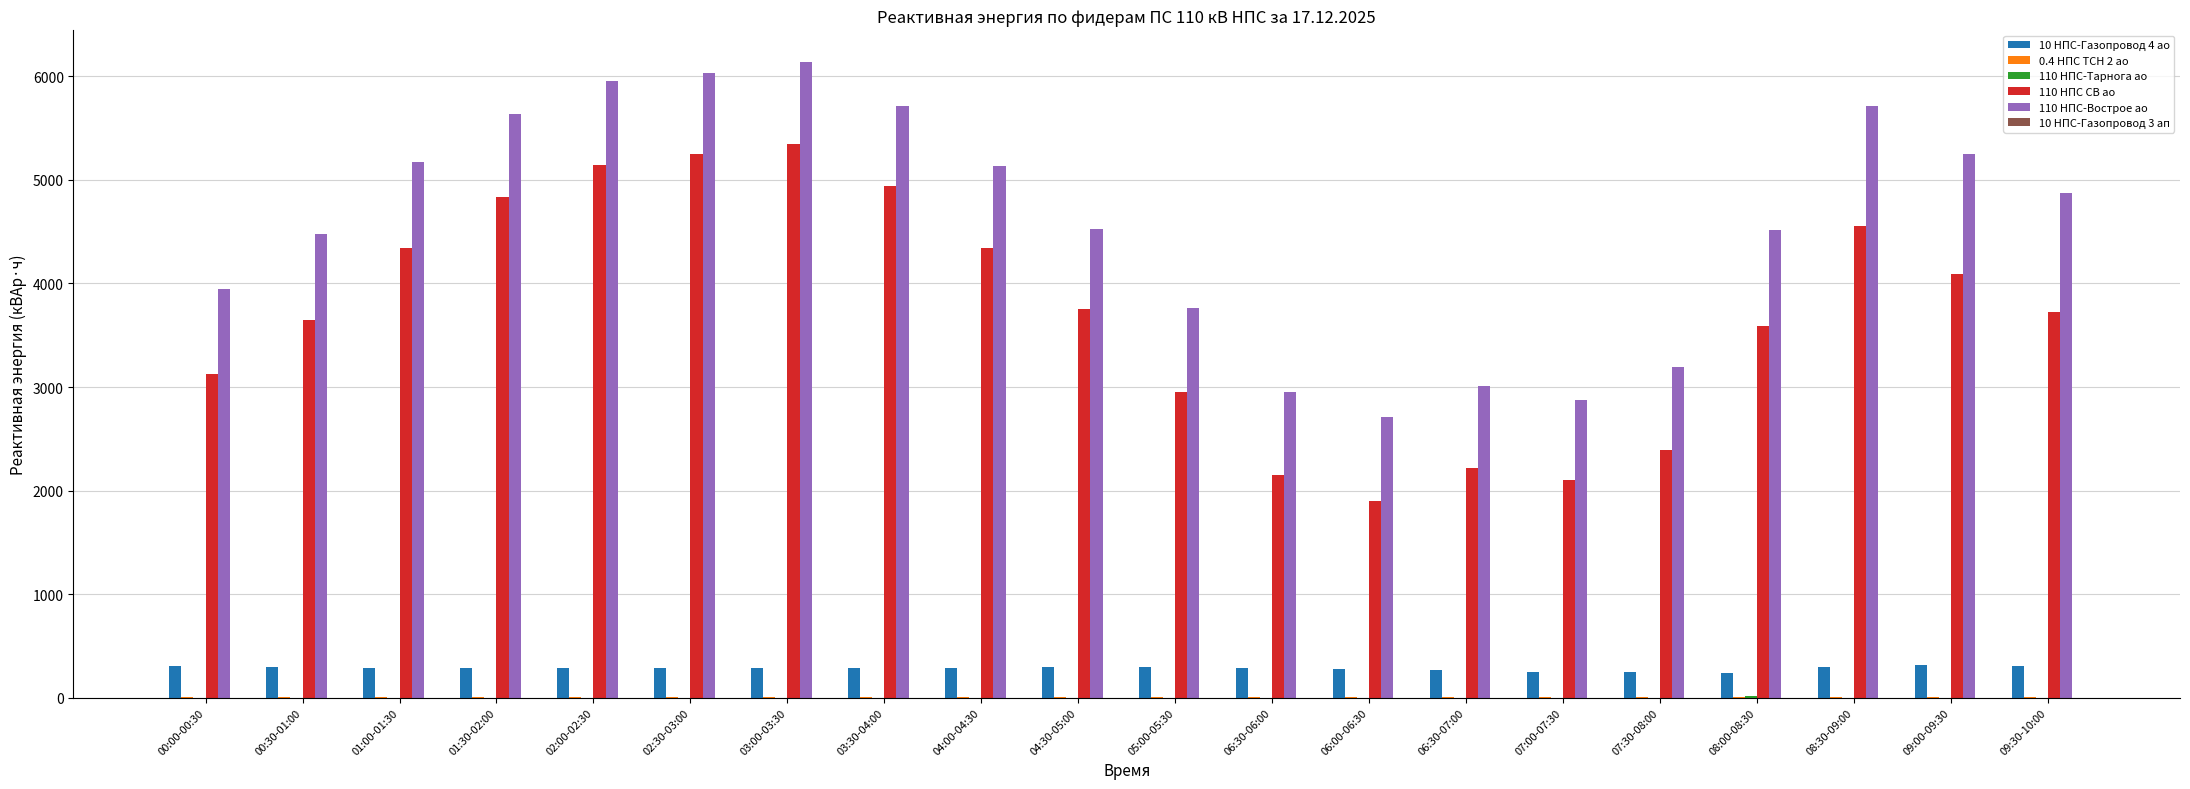

The value of 110 НПС СВ ао at 02:00-02:30 is 5148.0. True or false?

True